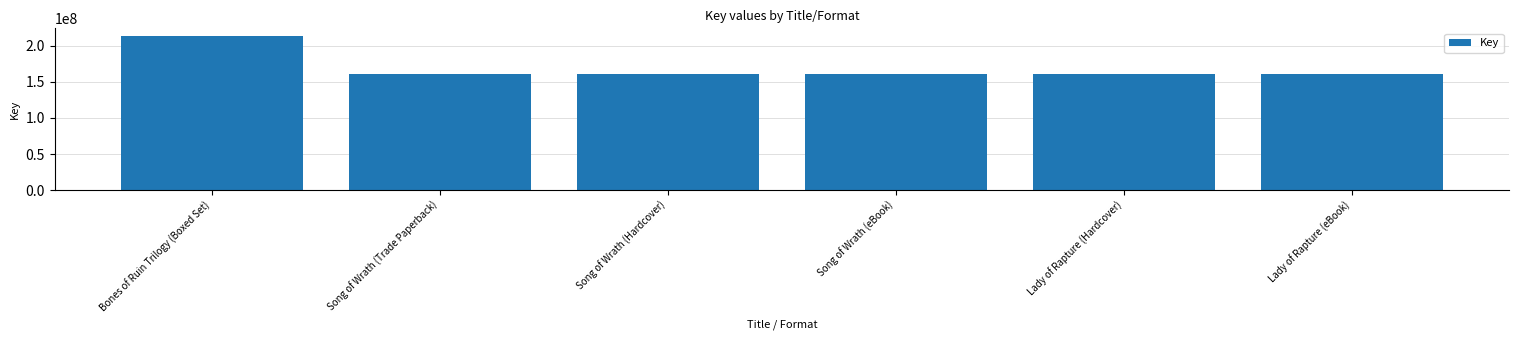

At which category does the chart reach its peak across all series?

Bones of Ruin Trilogy (Boxed Set)